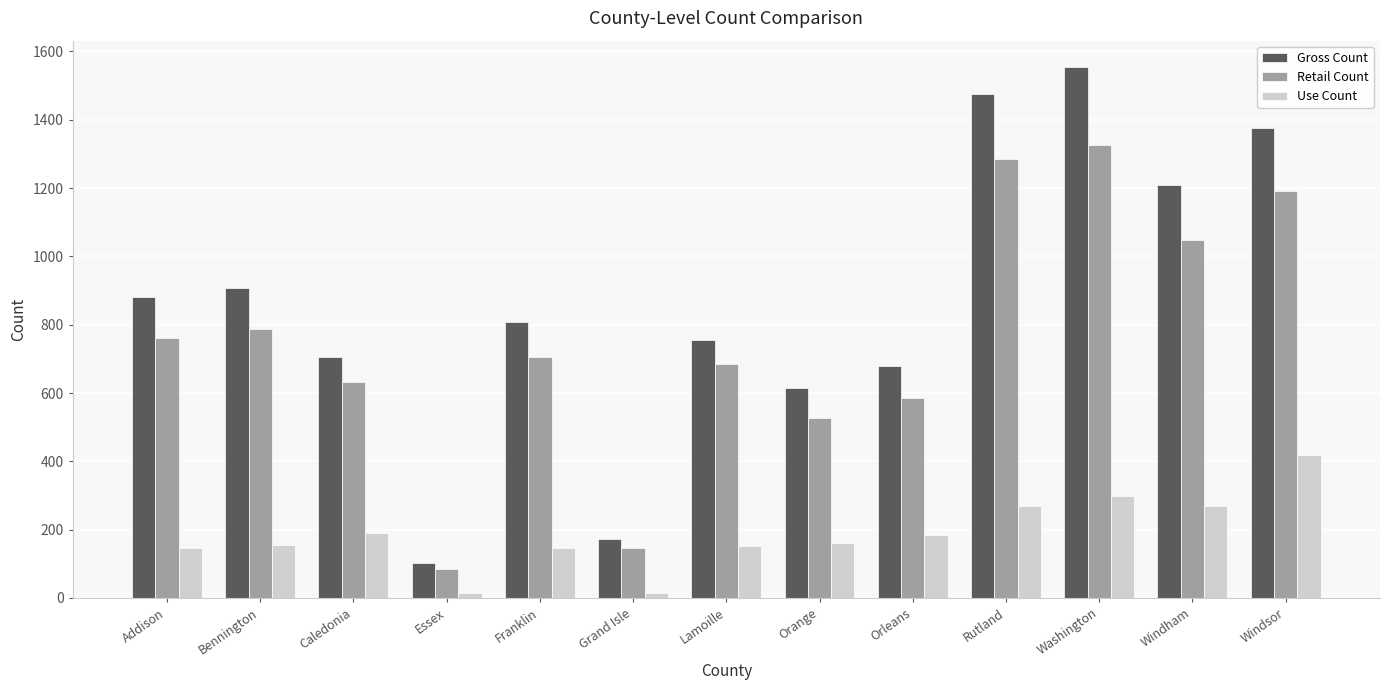

Rank the series at Lamoille from highest to lowest value.

Gross Count, Retail Count, Use Count